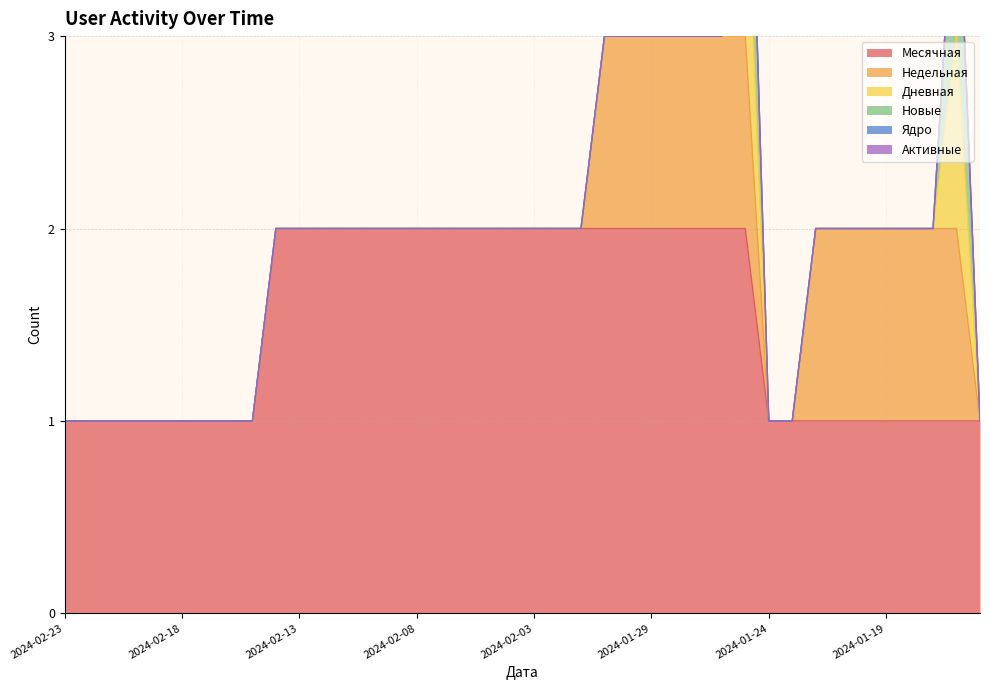

What is the sum of the Месячная values at 2024-02-15 and 2024-02-17?

2